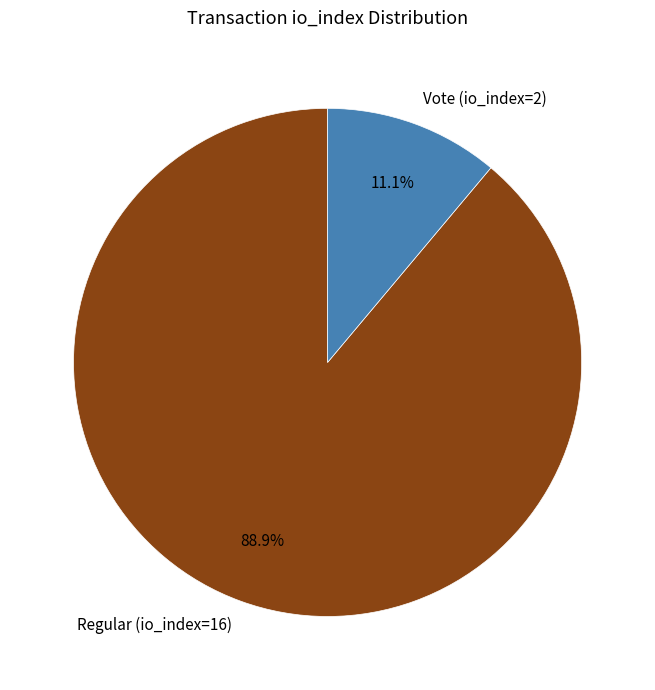

To the nearest percent, what percentage of the pie is Regular (io_index=16)?

89%